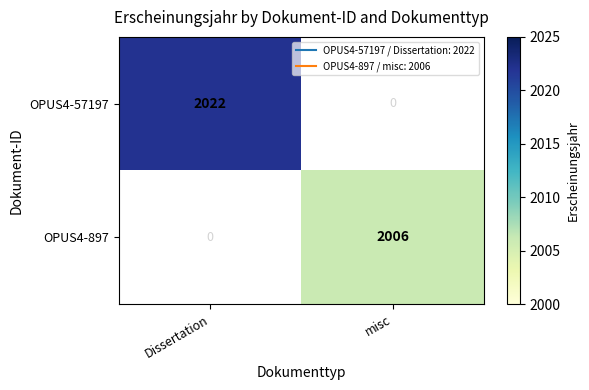

How many positive values does the OPUS4-57197 series have?

1